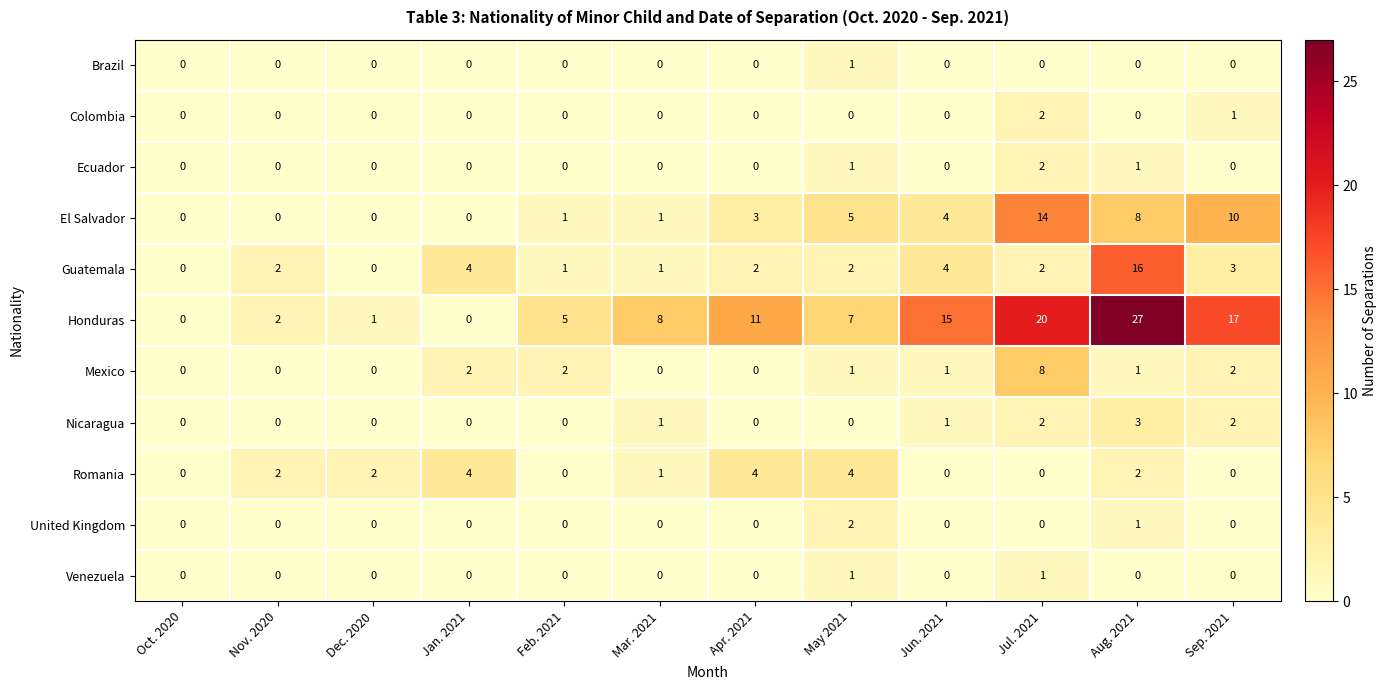

What is the difference between the El Salvador values at Sep. 2021 and Jul. 2021?

4